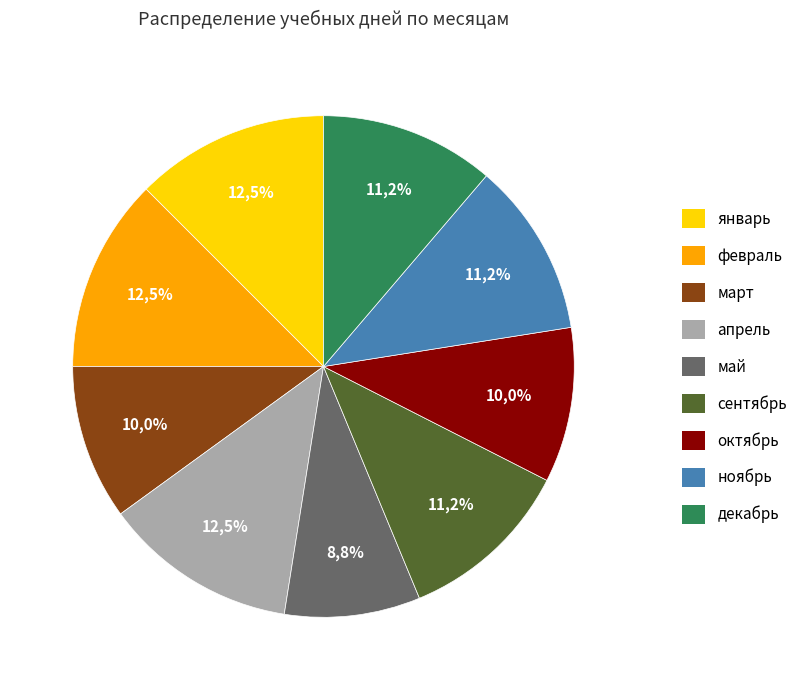

To the nearest percent, what is the average slice percentage?

11%